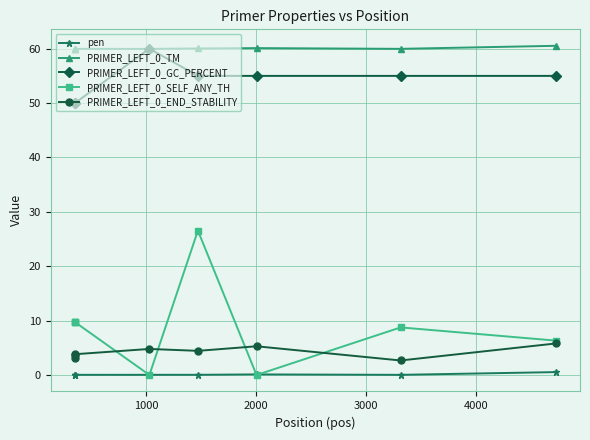

True or false: PRIMER_LEFT_0_END_STABILITY and pen intersect in this chart.

False